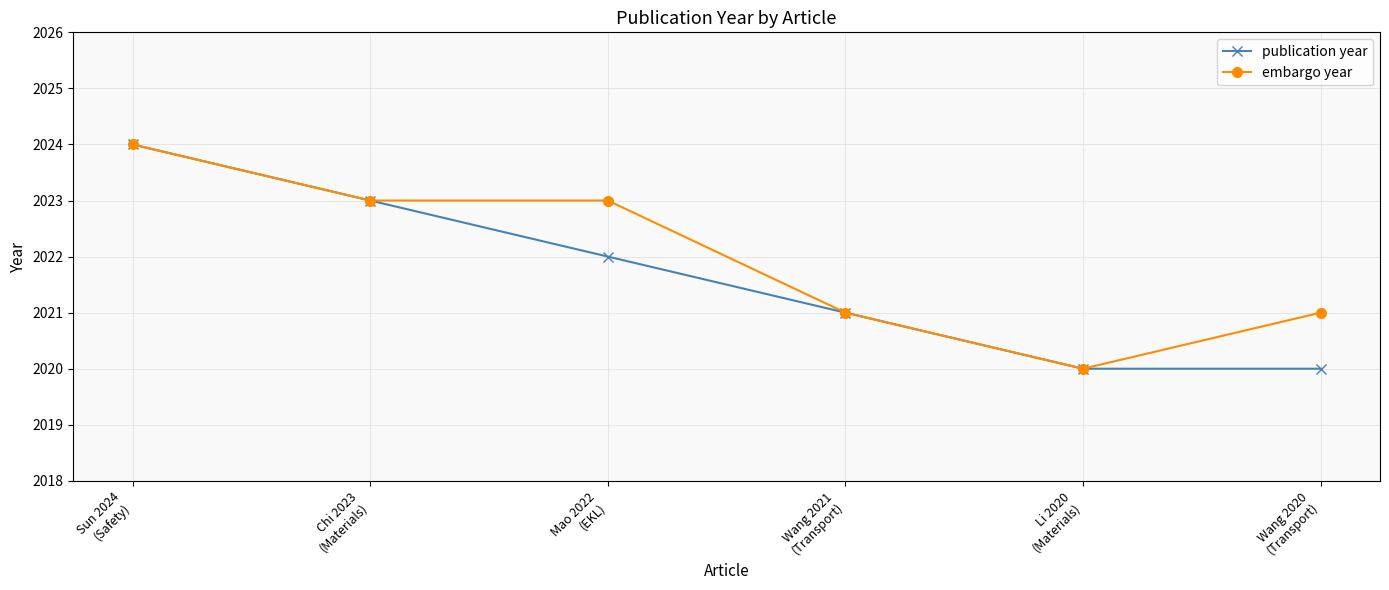

What is the difference between the second highest and minimum values in the embargo year series?

3